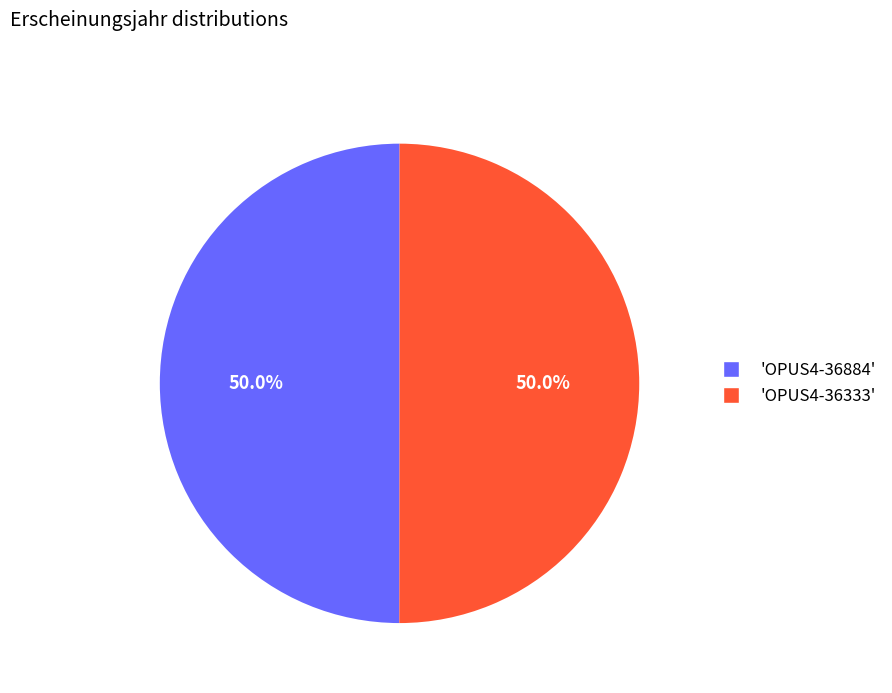

Approximately how many times larger is the value at 'OPUS4-36884' compared to 'OPUS4-36333'?

1.0